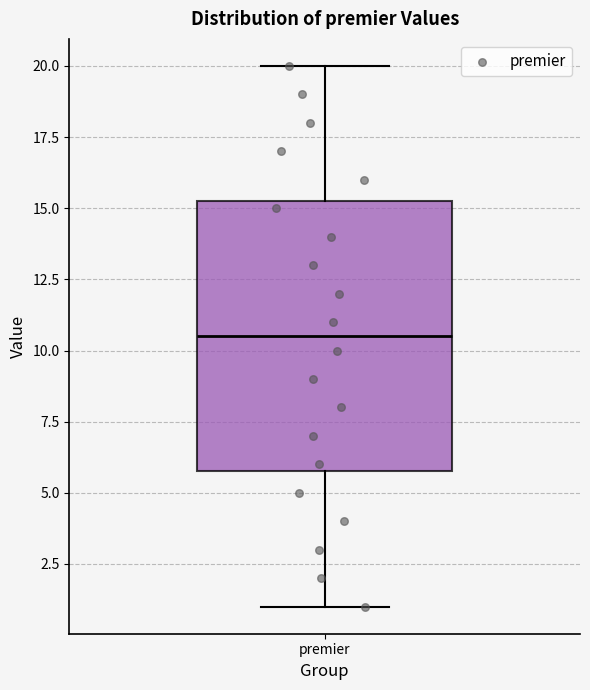

Where does the median line of the box for premier sit on the y-axis? The values are not printed on the chart, so give them approximately, as read against the axis.

10.5